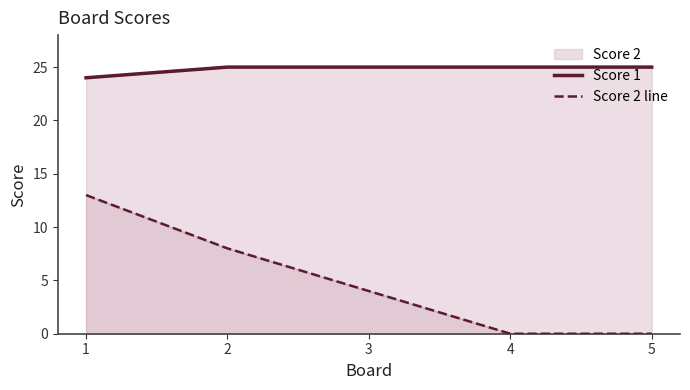

True or false: Score 2 line has more than 0 interior local peaks.

False